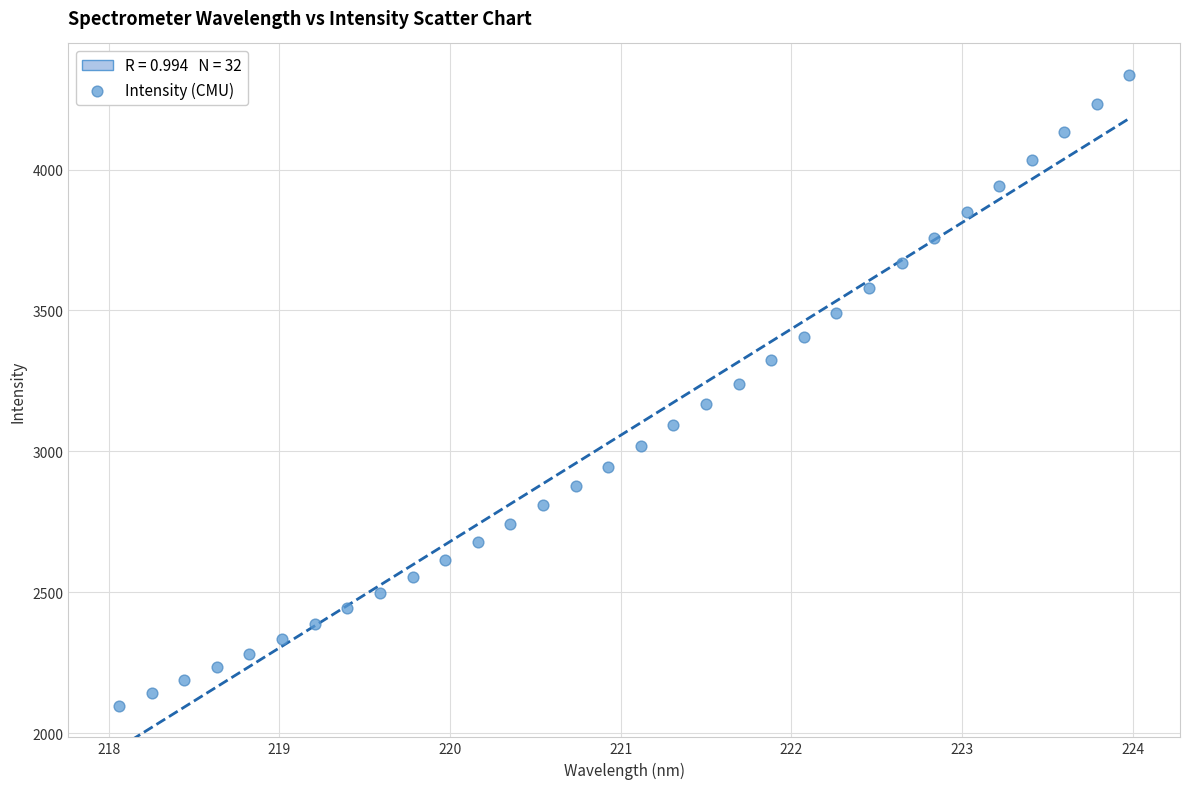

What is the range of X values (max minus min)?

5.9